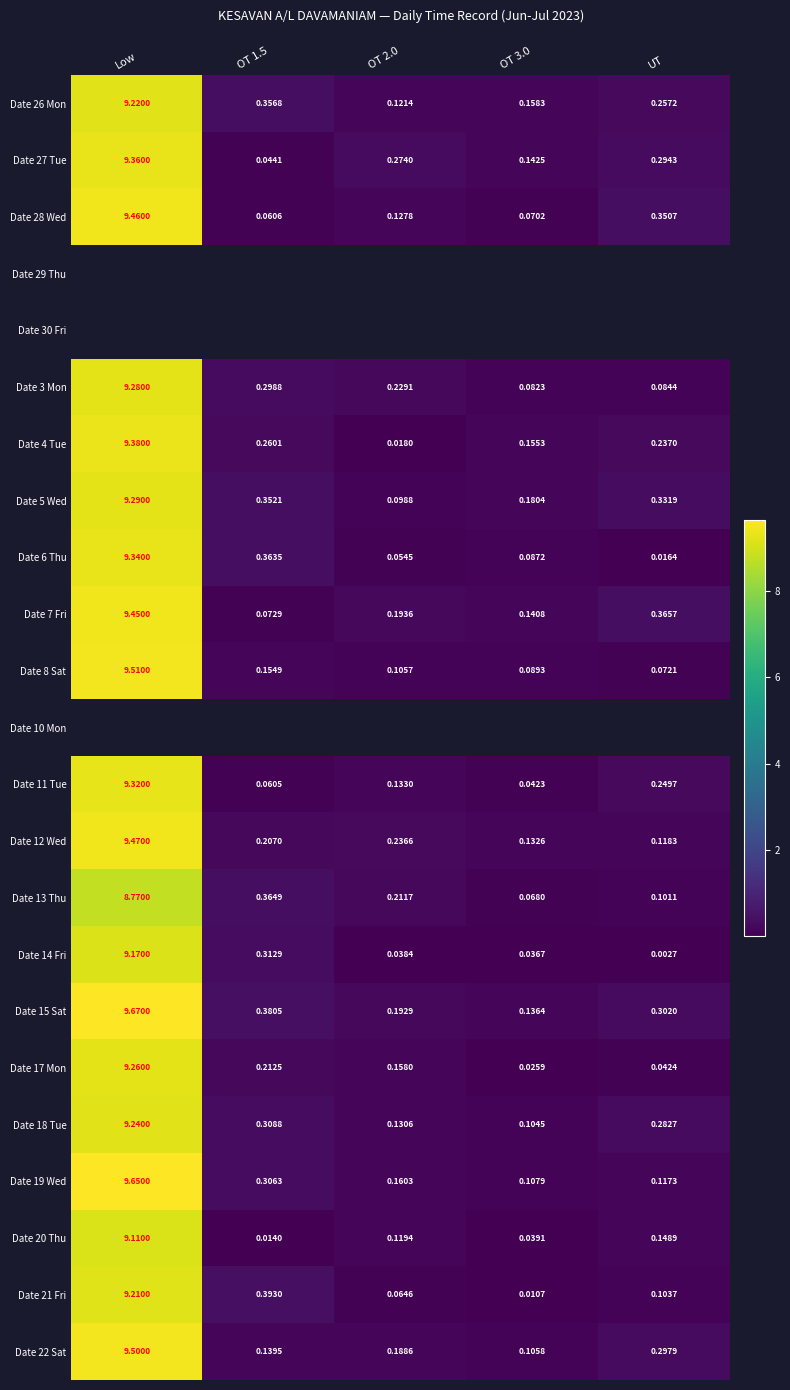

At how many categories does at least one series exceed 6?

1